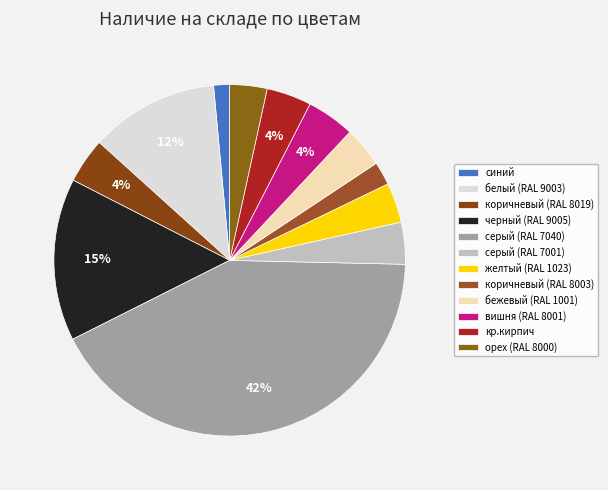

Do вишня (RAL 8001) and орех (RAL 8000) together represent more than half of the pie?

No